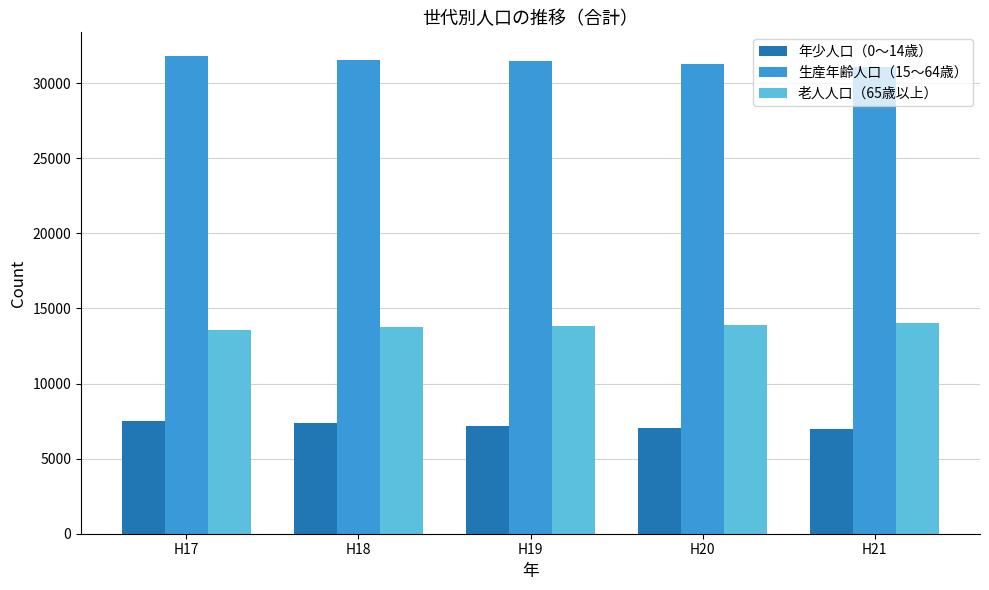

What is the smallest value displayed?

6983